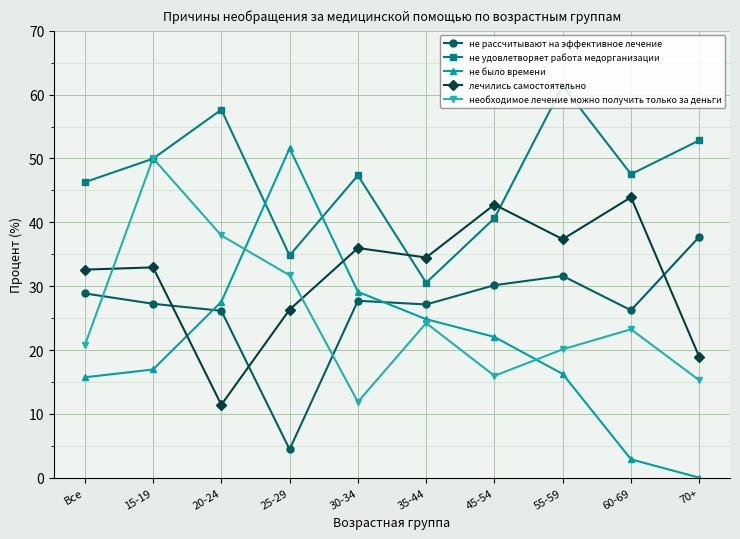

What is the label of the 10th point from the left?

70+